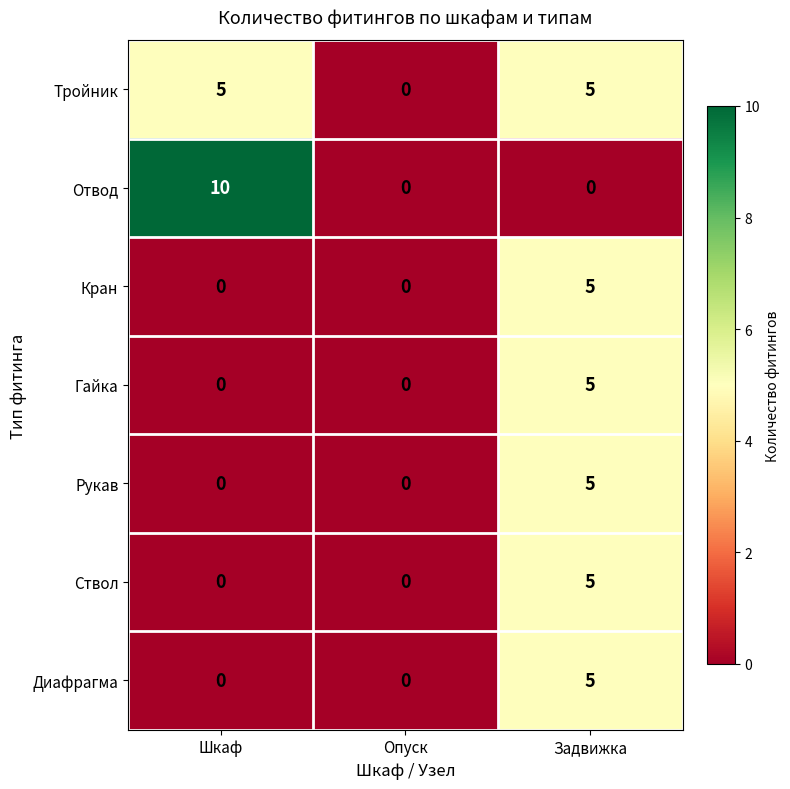

What is the approximate value of Диафрагма at Задвижка?

5